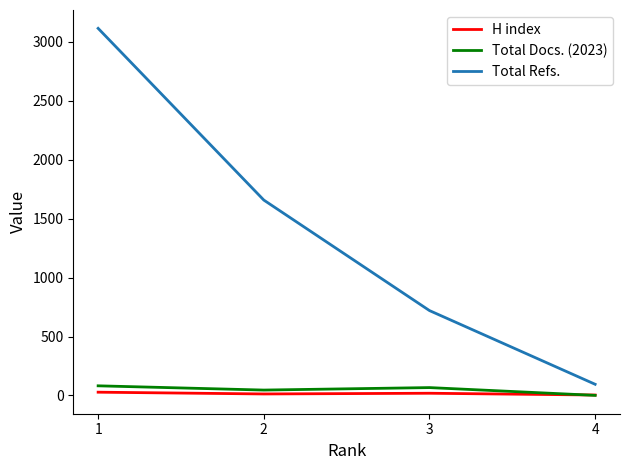

True or false: H index and Total Refs. cross at least once.

False